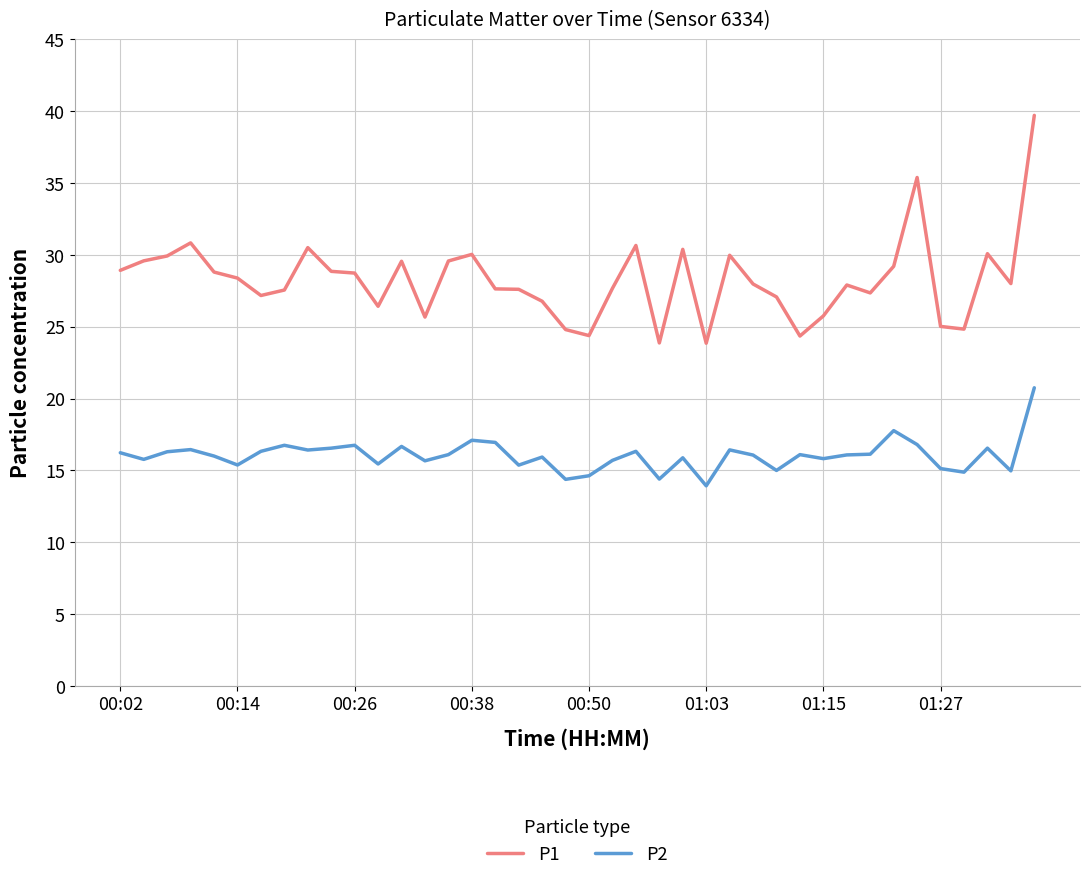

Which series has the largest range (max minus min)?

P1